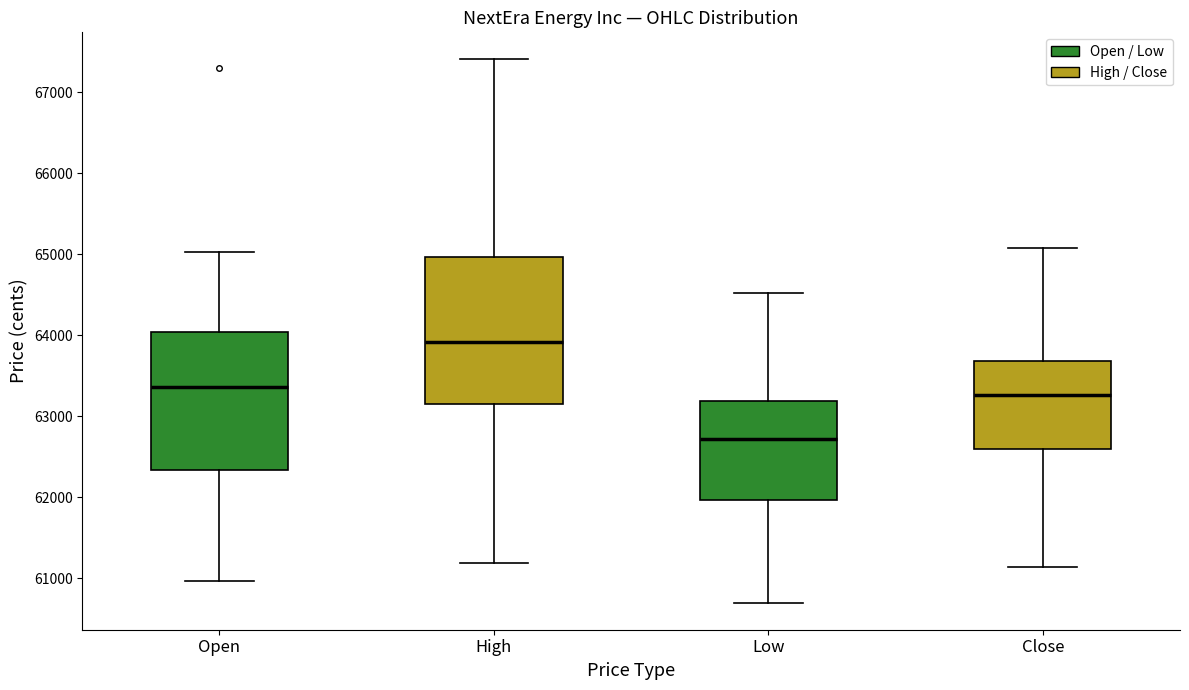

Which box has the highest median line?

High